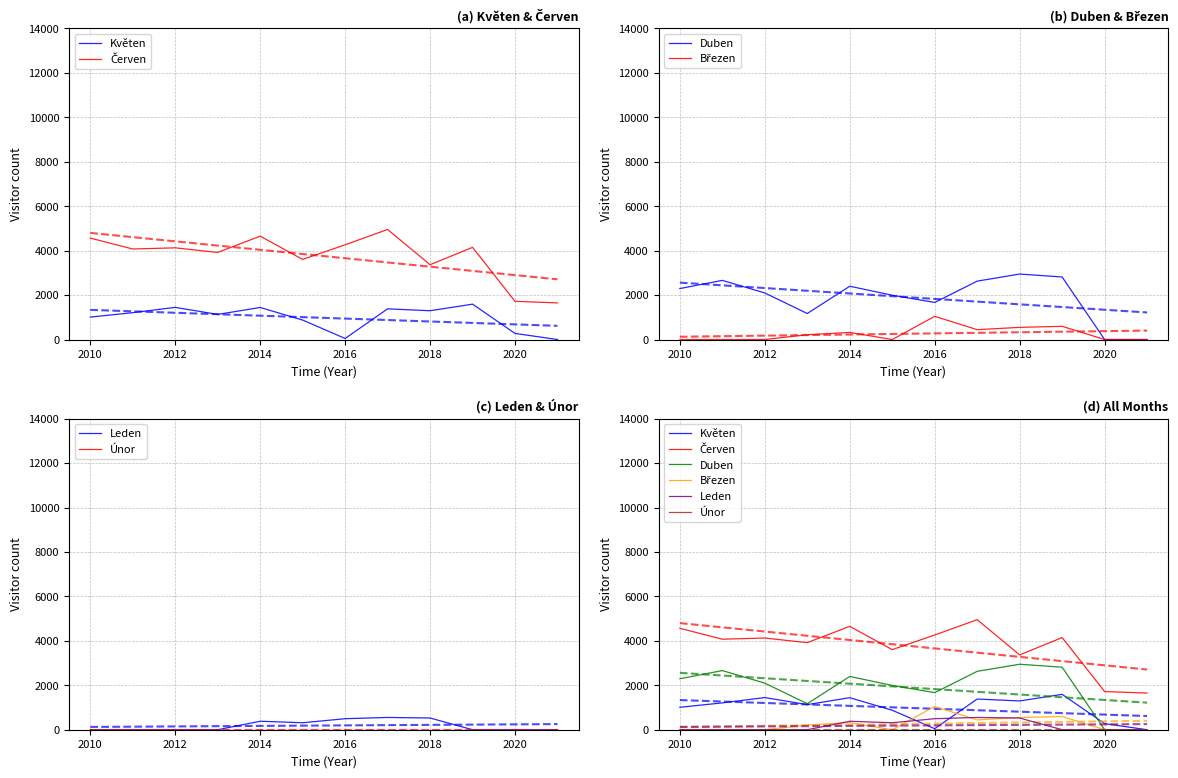

At which category does the chart reach its minimum across all series?

2021